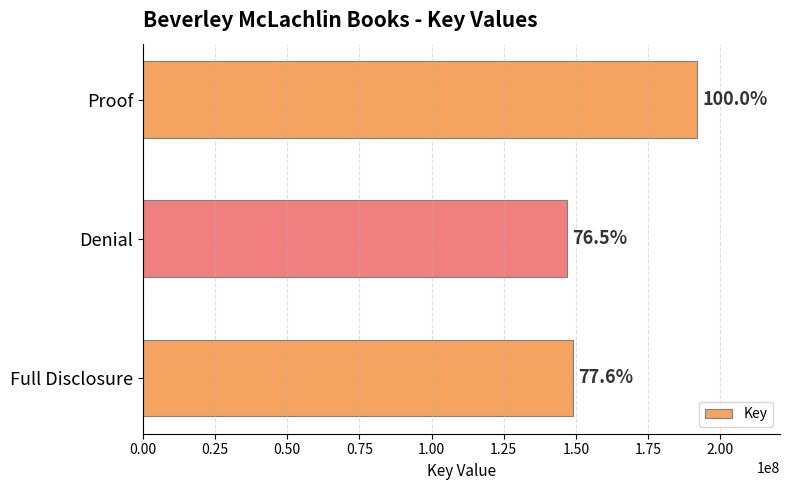

Are the bars grouped side by side (vs. stacked)?

No